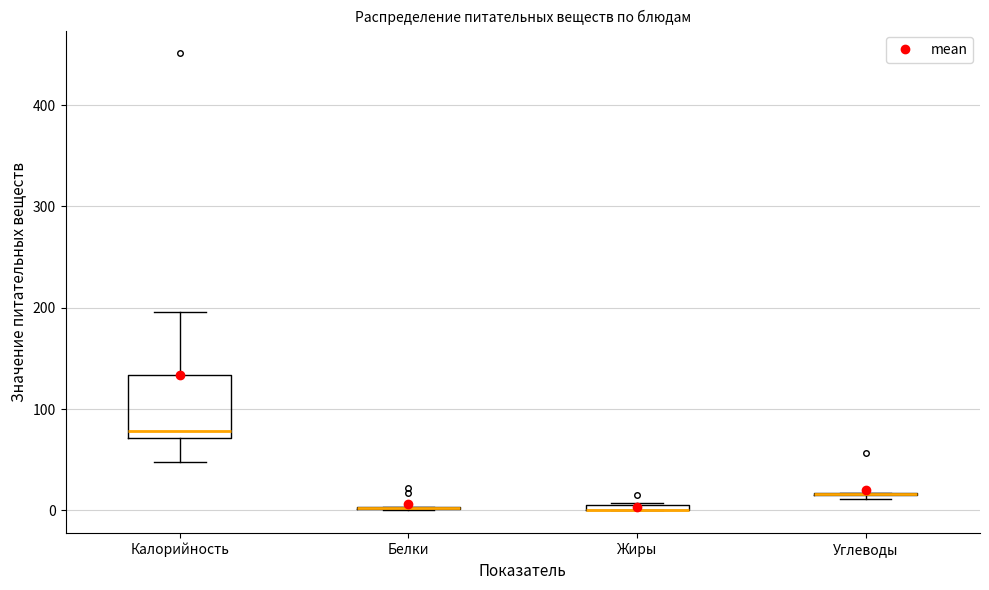

Which box is the tallest, from its lower edge to its upper edge?

Калорийность